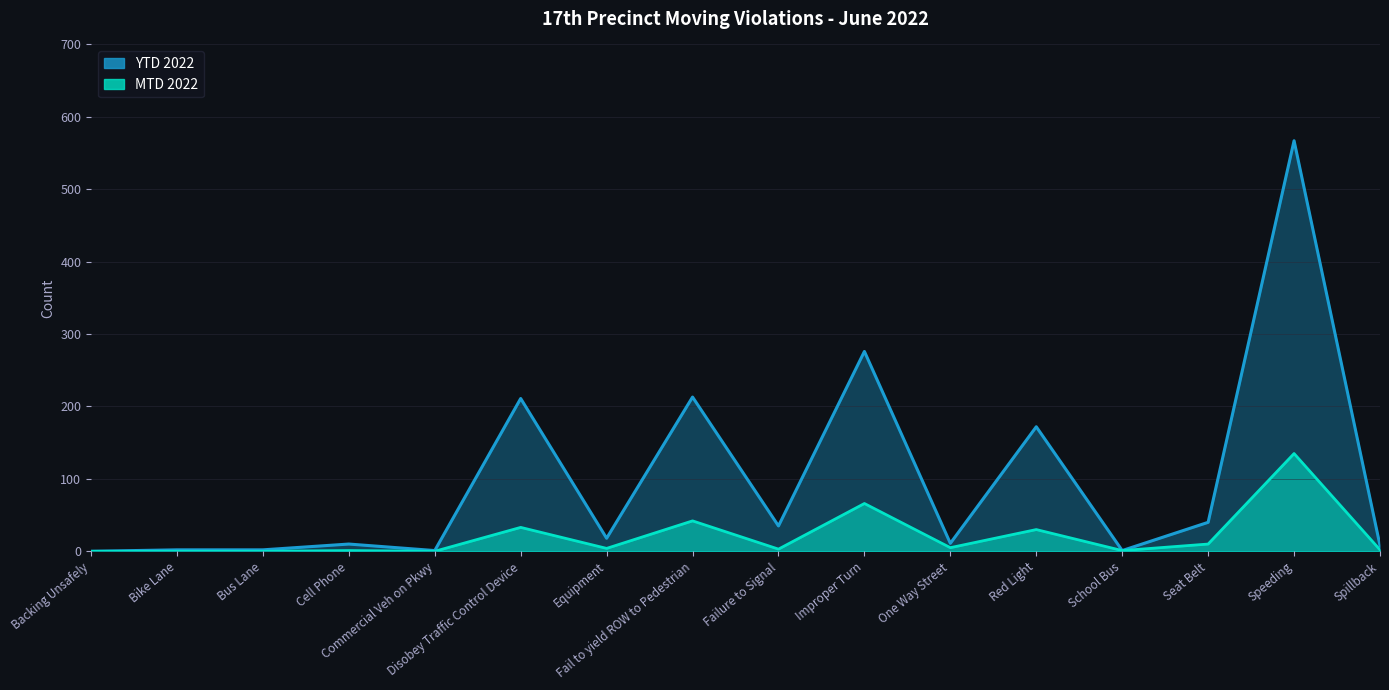

Where is the first local maximum for YTD 2022?

Cell Phone